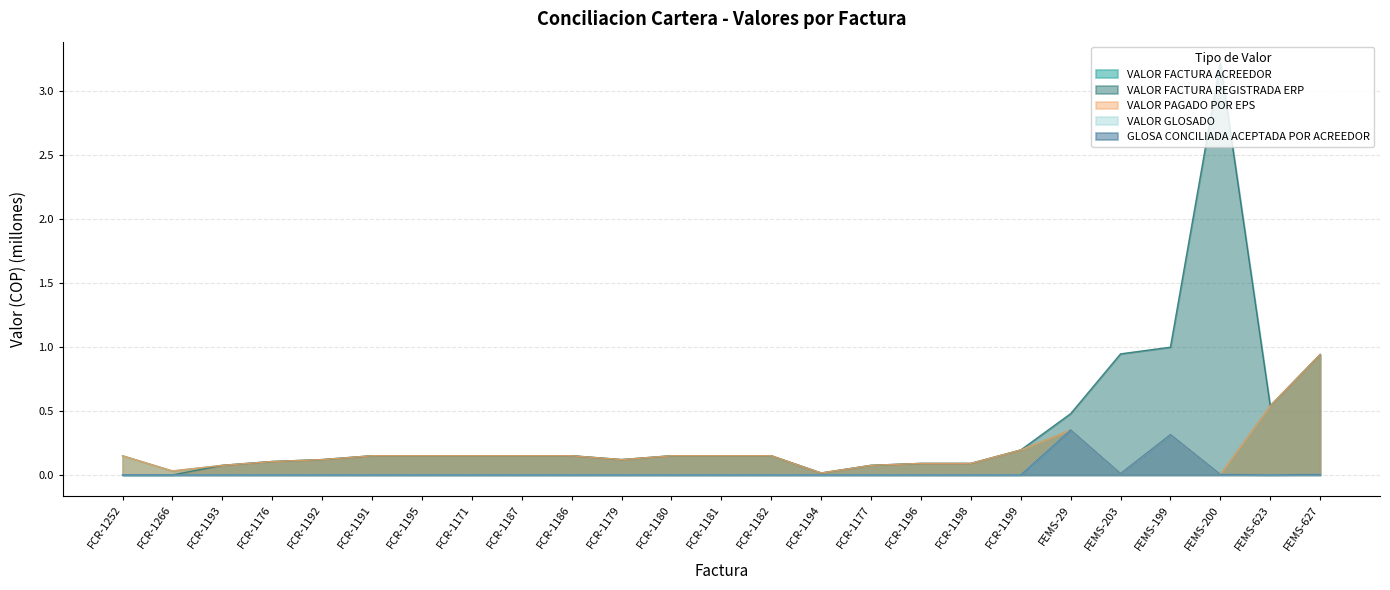

Reading left to right, extract all data points from this chart.

VALOR FACTURA ACREEDOR: FCR-1252=0.1	FCR-1266=0.0	FCR-1193=0.1	FCR-1176=0.1	FCR-1192=0.1	FCR-1191=0.1	FCR-1195=0.1	FCR-1171=0.1	FCR-1187=0.1	FCR-1186=0.1	FCR-1179=0.1	FCR-1180=0.1	FCR-1181=0.1	FCR-1182=0.1	FCR-1194=0.0	FCR-1177=0.1	FCR-1196=0.1	FCR-1198=0.1	FCR-1199=0.2	FEMS-29=0.4	FEMS-203=0.0	FEMS-199=0.3	FEMS-200=0.0	FEMS-623=0.5	FEMS-627=0.9
VALOR FACTURA REGISTRADA ERP: FCR-1252=0.0	FCR-1266=0.0	FCR-1193=0.1	FCR-1176=0.1	FCR-1192=0.1	FCR-1191=0.1	FCR-1195=0.1	FCR-1171=0.1	FCR-1187=0.1	FCR-1186=0.1	FCR-1179=0.1	FCR-1180=0.1	FCR-1181=0.1	FCR-1182=0.1	FCR-1194=0.0	FCR-1177=0.1	FCR-1196=0.1	FCR-1198=0.1	FCR-1199=0.2	FEMS-29=0.5	FEMS-203=0.9	FEMS-199=1.0	FEMS-200=3.2	FEMS-623=0.5	FEMS-627=0.9
VALOR PAGADO POR EPS: FCR-1252=0.1	FCR-1266=0.0	FCR-1193=0.1	FCR-1176=0.1	FCR-1192=0.1	FCR-1191=0.1	FCR-1195=0.1	FCR-1171=0.1	FCR-1187=0.1	FCR-1186=0.1	FCR-1179=0.1	FCR-1180=0.1	FCR-1181=0.1	FCR-1182=0.1	FCR-1194=0.0	FCR-1177=0.1	FCR-1196=0.1	FCR-1198=0.1	FCR-1199=0.2	FEMS-29=0.4	FEMS-203=0.0	FEMS-199=0.3	FEMS-200=0.0	FEMS-623=0.5	FEMS-627=0.9
VALOR GLOSADO: FCR-1252=0.0	FCR-1266=0.0	FCR-1193=0.0	FCR-1176=0.0	FCR-1192=0.0	FCR-1191=0.0	FCR-1195=0.0	FCR-1171=0.0	FCR-1187=0.0	FCR-1186=0.0	FCR-1179=0.0	FCR-1180=0.0	FCR-1181=0.0	FCR-1182=0.0	FCR-1194=0.0	FCR-1177=0.0	FCR-1196=0.0	FCR-1198=0.0	FCR-1199=0.0	FEMS-29=0.4	FEMS-203=0.0	FEMS-199=0.3	FEMS-200=0.0	FEMS-623=0.0	FEMS-627=0.0
GLOSA CONCILIADA ACEPTADA POR ACREEDOR: FCR-1252=0.0	FCR-1266=0.0	FCR-1193=0.0	FCR-1176=0.0	FCR-1192=0.0	FCR-1191=0.0	FCR-1195=0.0	FCR-1171=0.0	FCR-1187=0.0	FCR-1186=0.0	FCR-1179=0.0	FCR-1180=0.0	FCR-1181=0.0	FCR-1182=0.0	FCR-1194=0.0	FCR-1177=0.0	FCR-1196=0.0	FCR-1198=0.0	FCR-1199=0.0	FEMS-29=0.4	FEMS-203=0.0	FEMS-199=0.3	FEMS-200=0.0	FEMS-623=0.0	FEMS-627=0.0